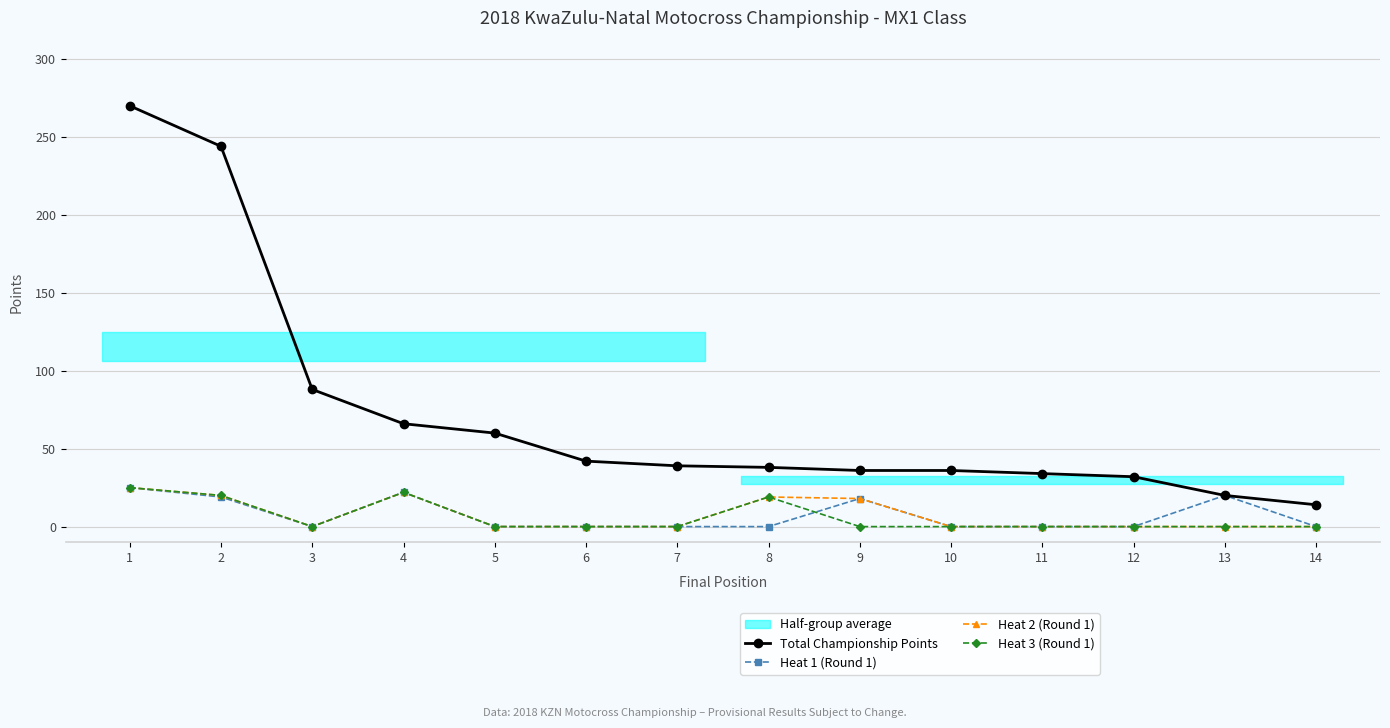

Reading right to left, what are all the values shown in this chart?

Total Championship Points: 14=14	13=20	12=32	11=34	10=36	9=36	8=38	7=39	6=42	5=60	4=66	3=88	2=244	1=270
Heat 1 (Round 1): 14=0	13=20	12=0	11=0	10=0	9=18	8=0	7=0	6=0	5=0	4=22	3=0	2=19	1=25
Heat 2 (Round 1): 14=0	13=0	12=0	11=0	10=0	9=18	8=19	7=0	6=0	5=0	4=22	3=0	2=20	1=25
Heat 3 (Round 1): 14=0	13=0	12=0	11=0	10=0	9=0	8=19	7=0	6=0	5=0	4=22	3=0	2=20	1=25